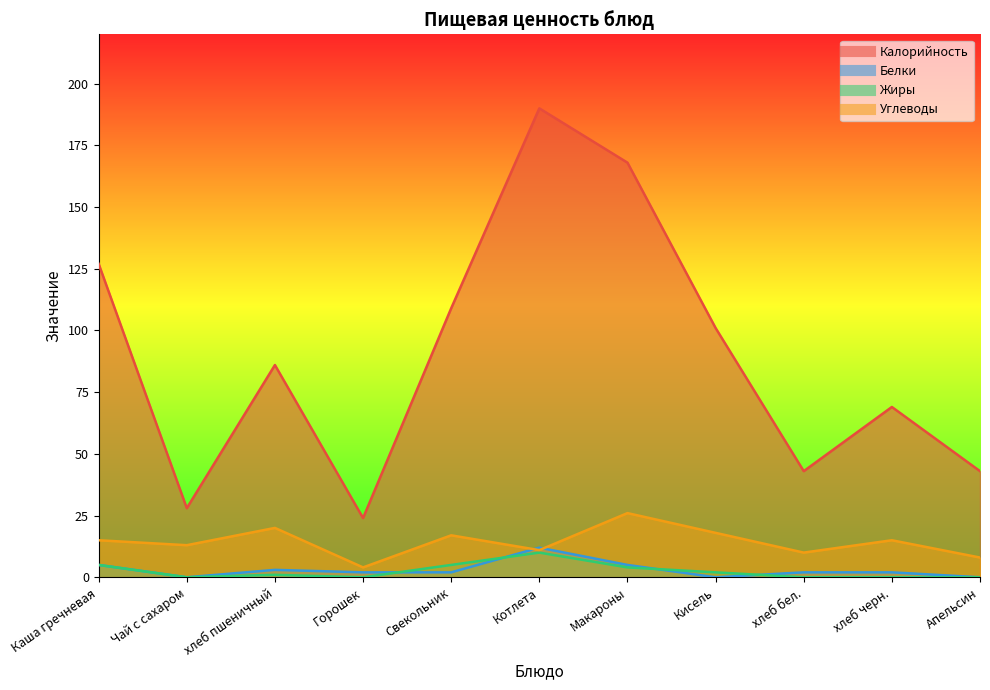

True or false: Калорийность and Жиры intersect in this chart.

False